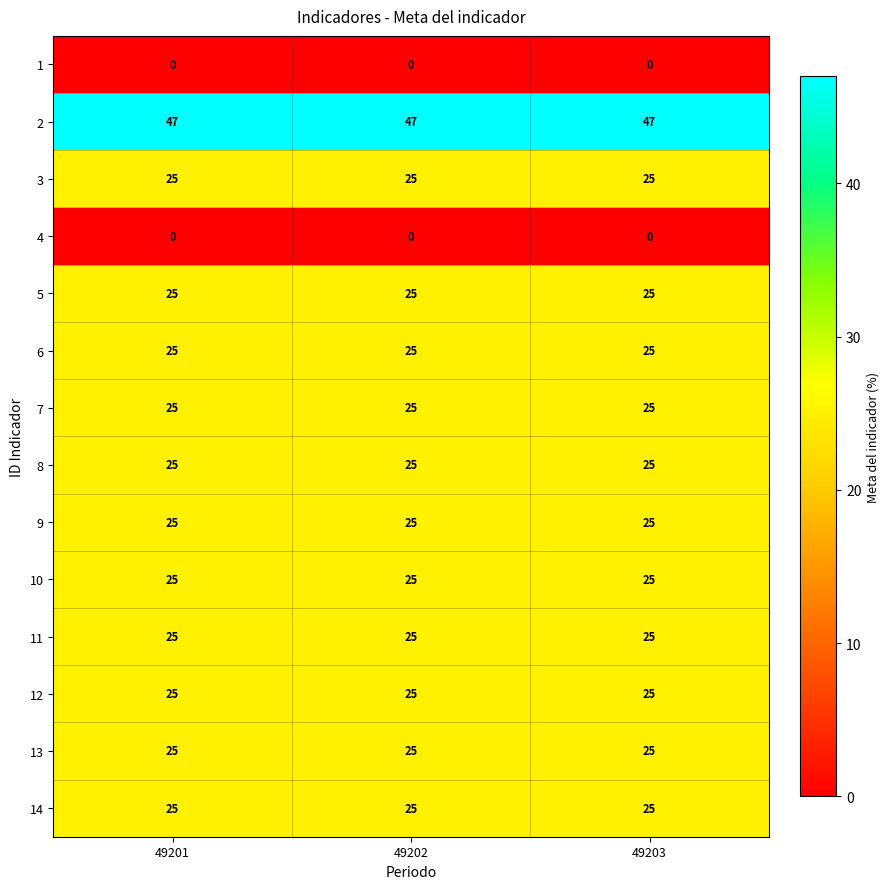

What is the difference between the highest and lowest values at 49201?

47